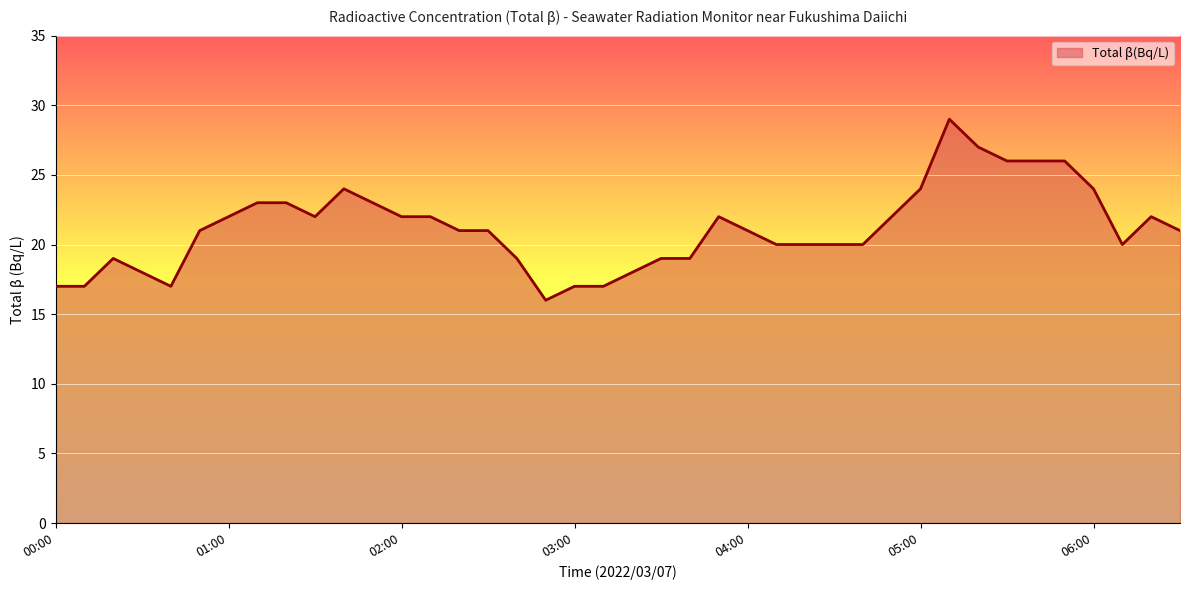

Reading left to right, what are all the values shown in this chart?

17	17	19	18	17	21	22	23	23	22	24	23	22	22	21	21	19	16	17	17	18	19	19	22	21	20	20	20	20	22	24	29	27	26	26	26	24	20	22	21